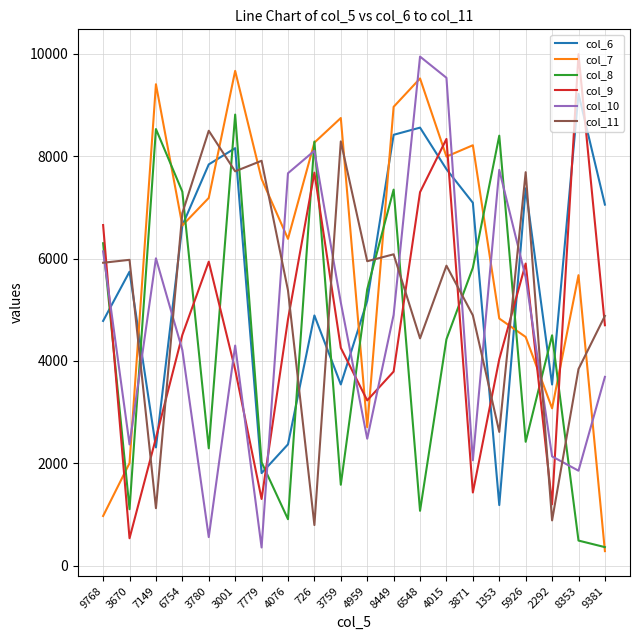

At 8449, list the series in order from largest to smallest.

col_7, col_6, col_8, col_11, col_10, col_9